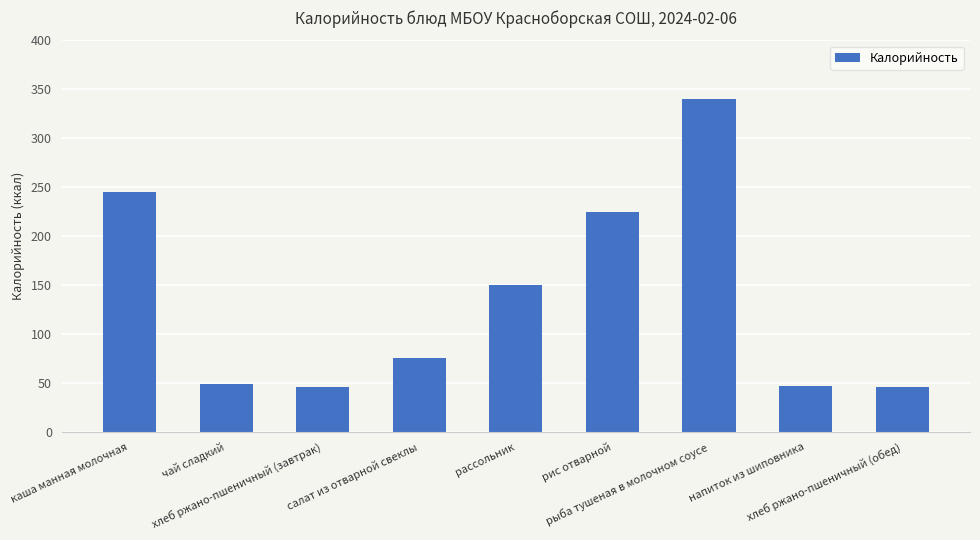

What is the maximum value shown in the chart?

339.7